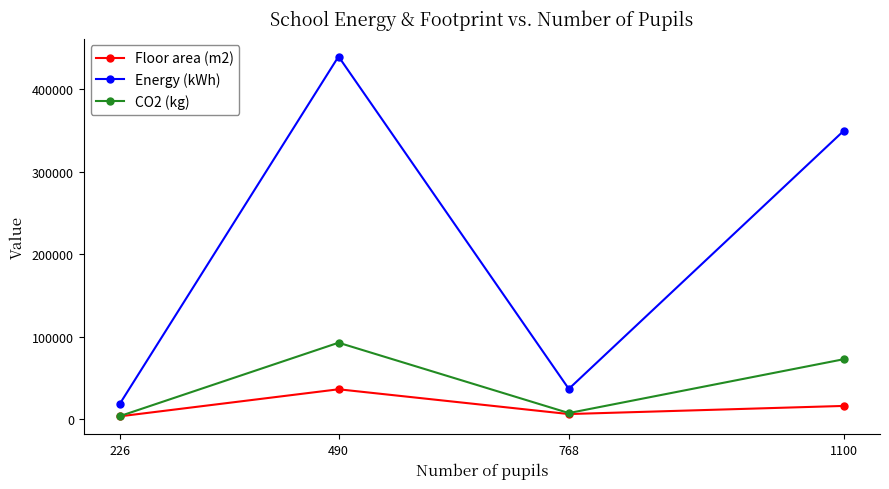

What is the spread (max minus min) of values at 1100?

333638